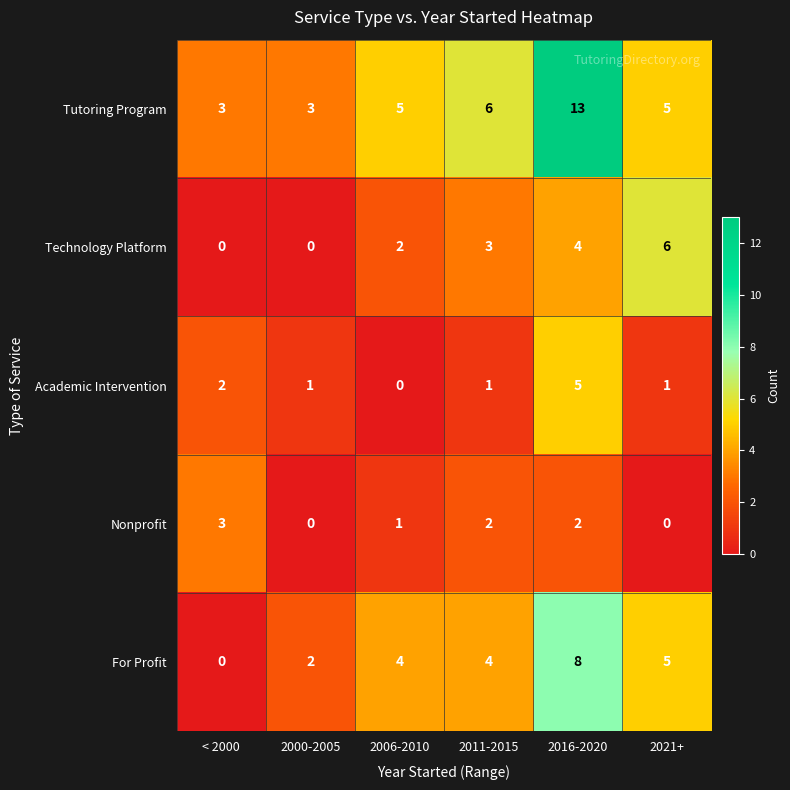

What is the highest value of the For Profit series?

8